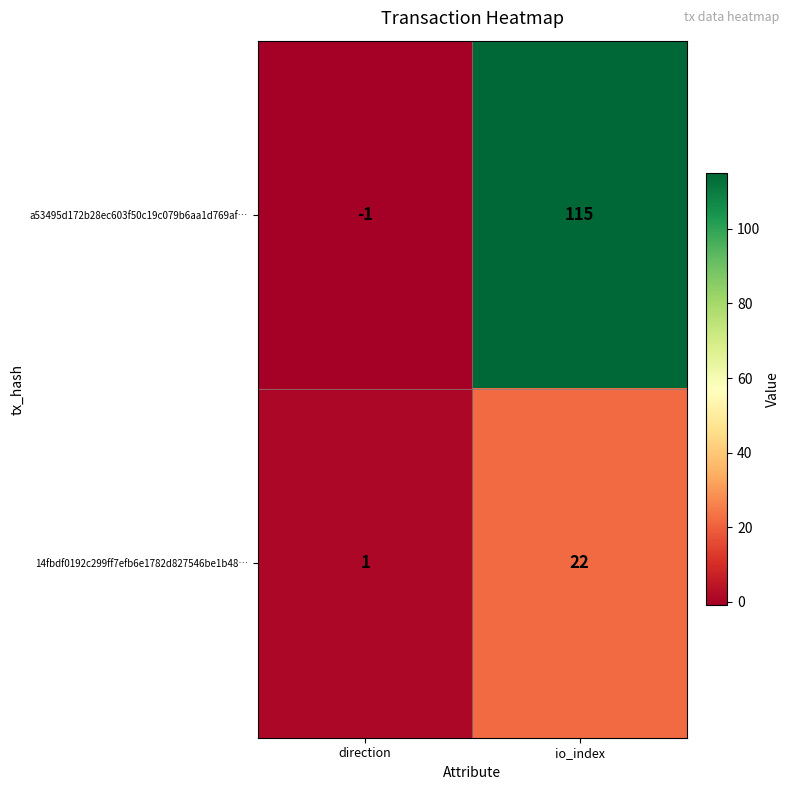

What is the difference between the maximum and minimum values in the a53495d172b28ec603f50c19c079b6aa1d769af… series?

116